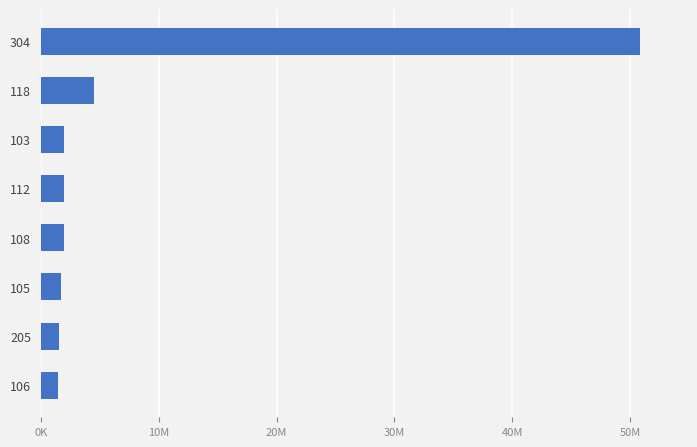

Are the bars horizontal?

Yes